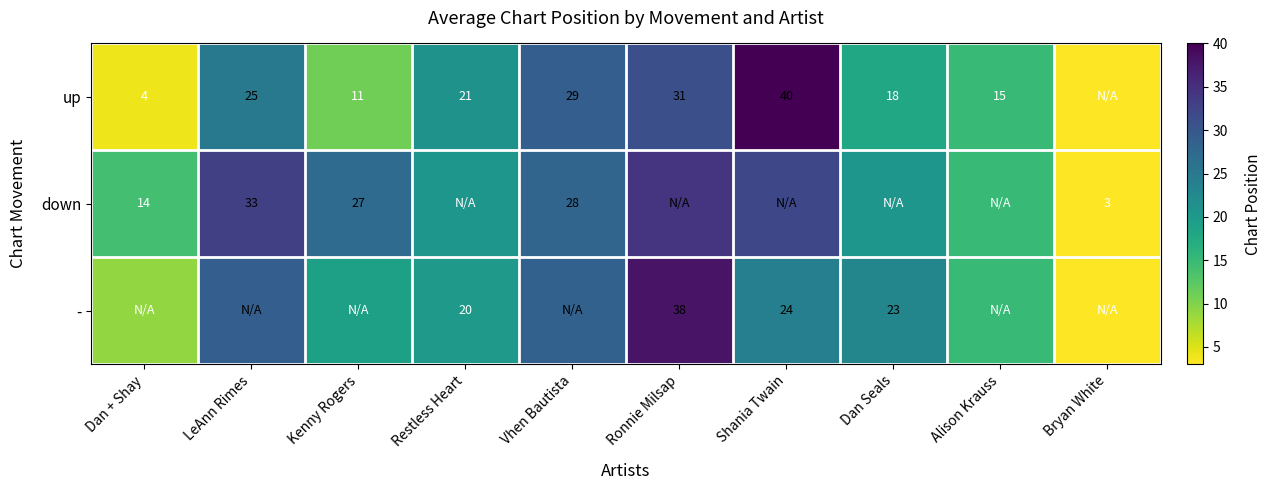

The value of up at Dan + Shay is 5.6. True or false?

False